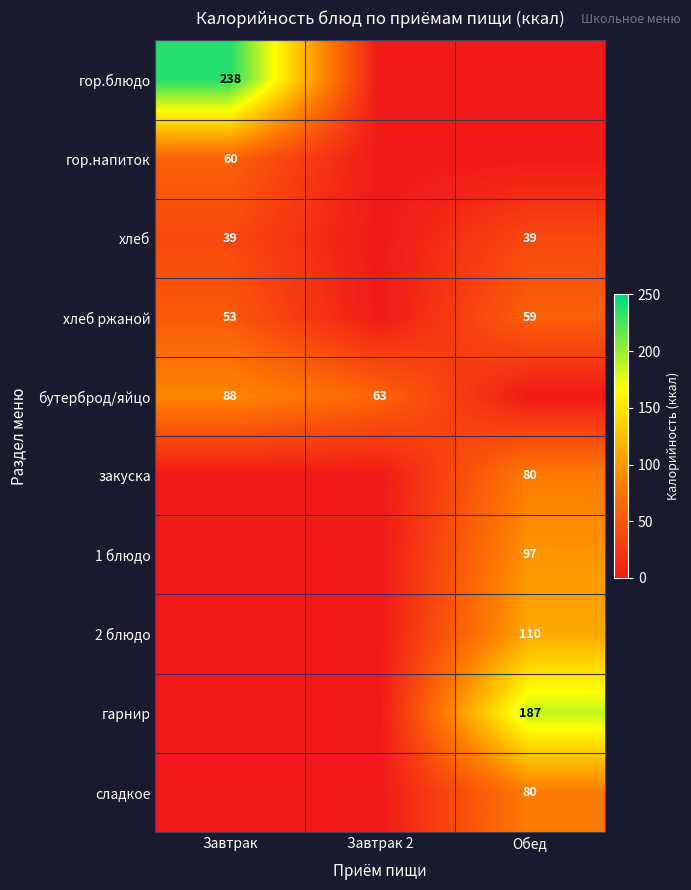

Is it true that бутерброд/яйцо equals 88 at Завтрак?

True